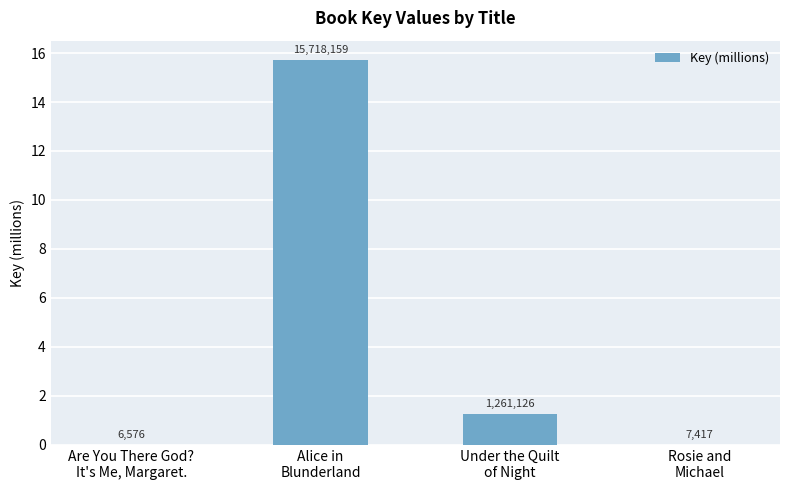

What is the average value?

4.2